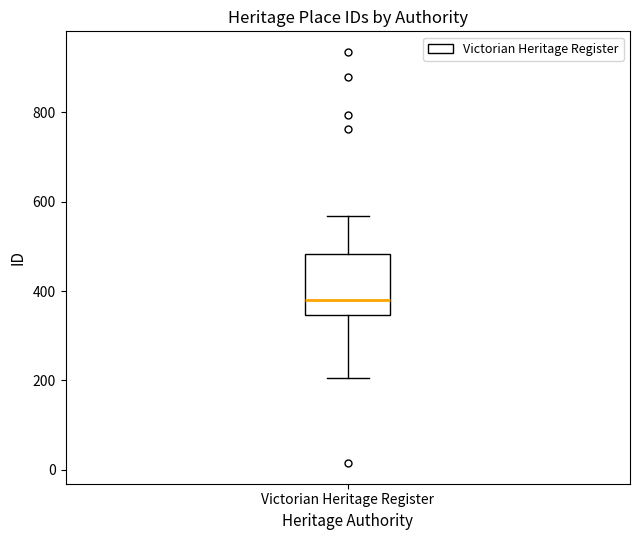

Where does the upper whisker of the box for Victorian Heritage Register end on the y-axis? The values are not printed on the chart, so give them approximately, as read against the axis.

560